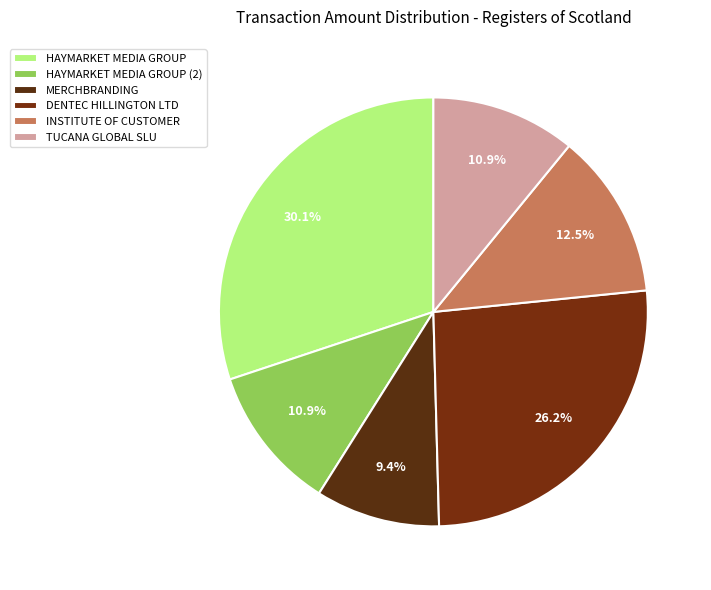

True or false: DENTEC HILLINGTON LTD accounts for 40% of the total.

False